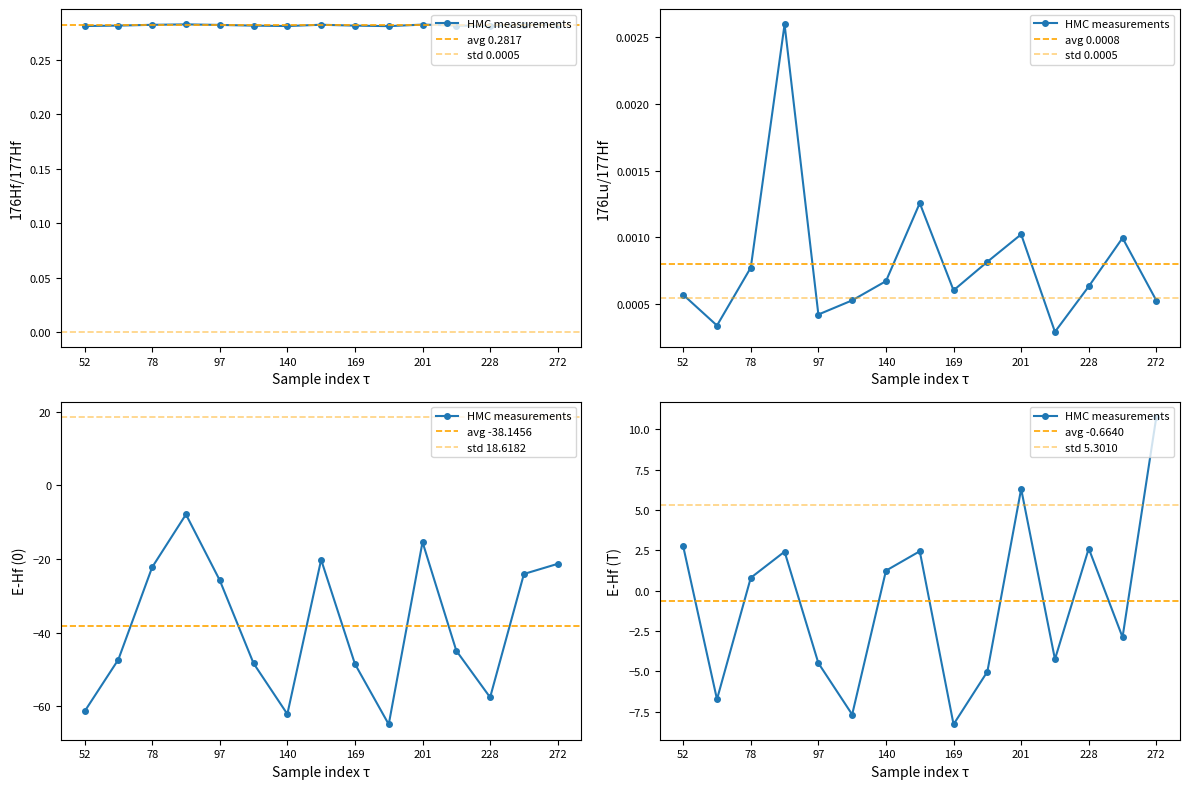

Is the value of 176Lu/177Hf at 272 greater than the value of E-Hf (T) at 201?

No